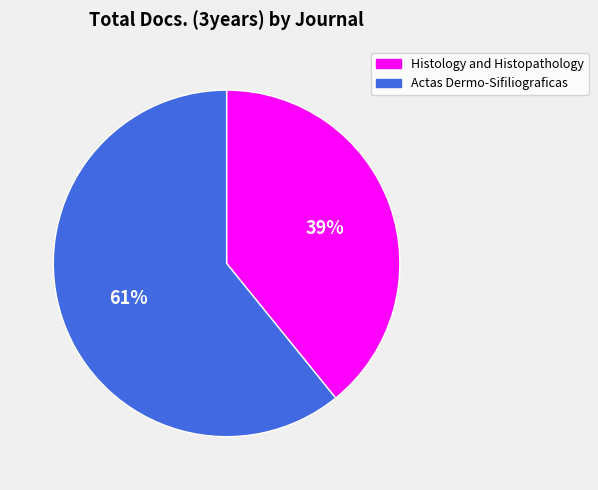

Which category accounts for the majority?

Actas Dermo-Sifiliograficas